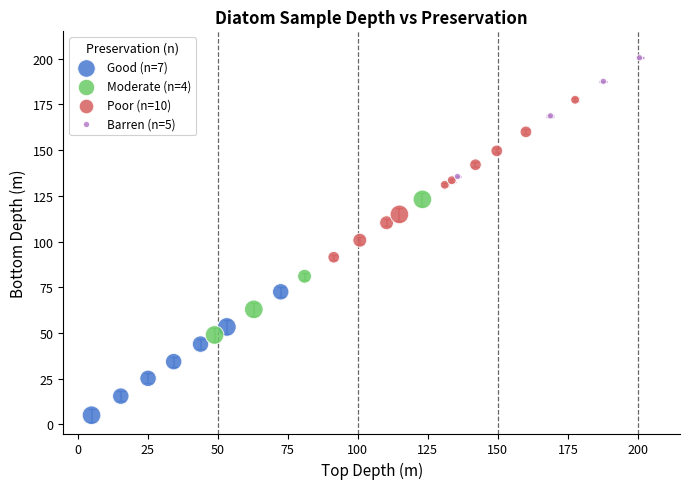

Which series contains the lowest Y value?

Good (n=7)